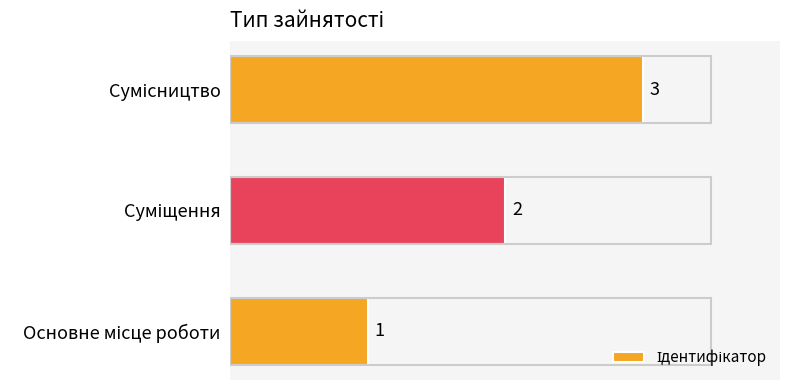

Count the values in the range 1 to 3.

3